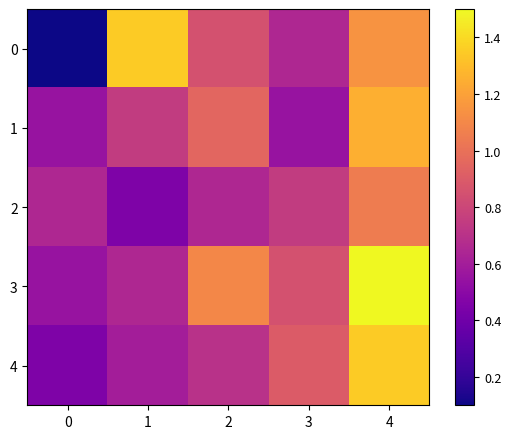

At how many categories does at least one series exceed 1?

3